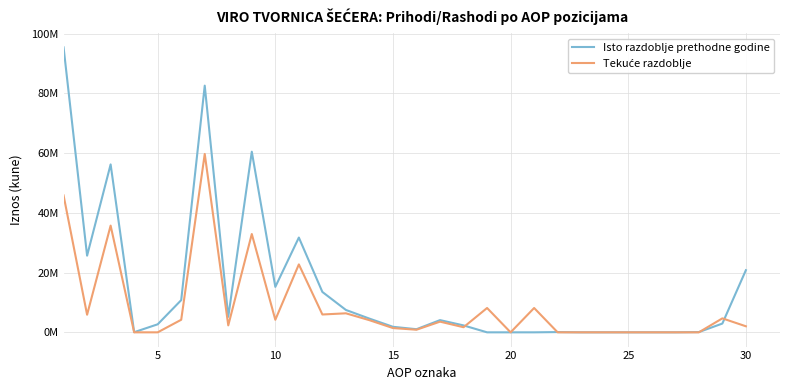

Does the chart display data point markers on the line(s)?

No